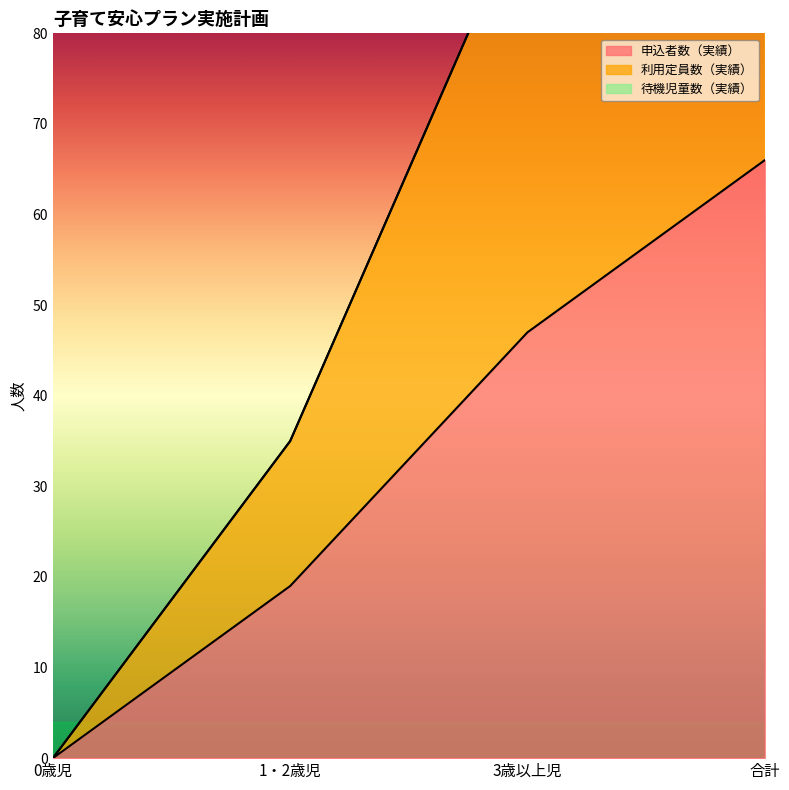

True or false: 申込者数（実績） and 利用定員数（実績） cross at least once.

False